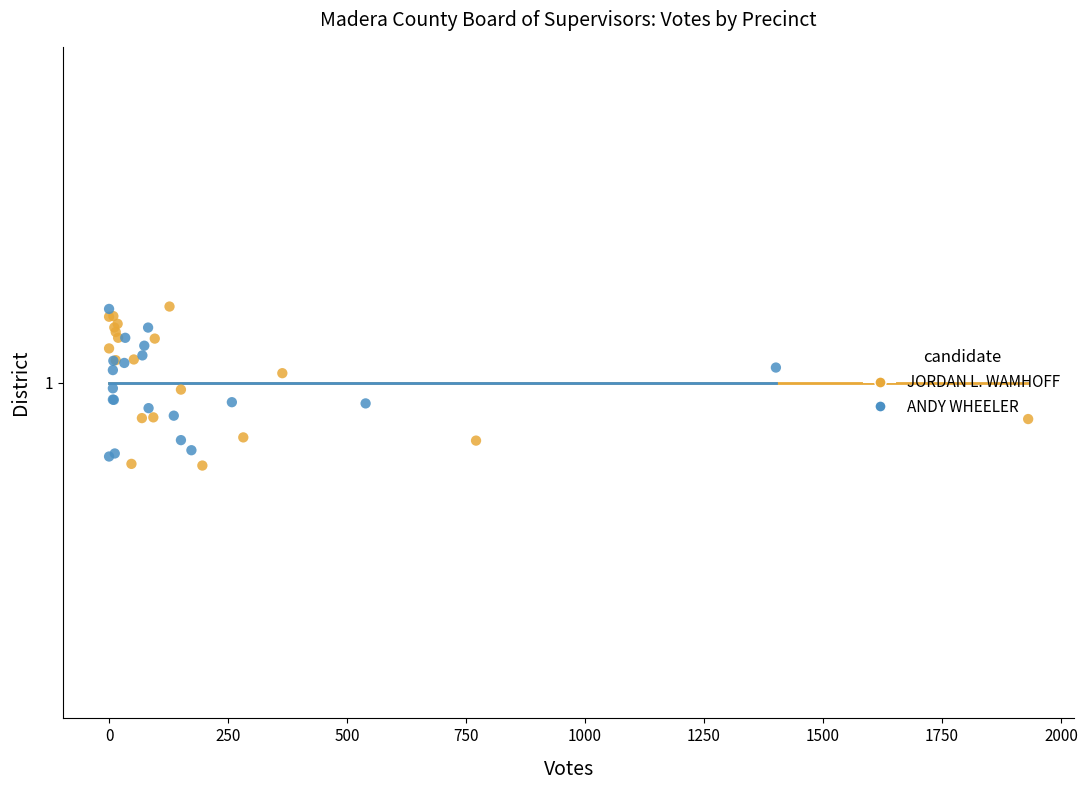

What are all the series names shown in the legend?

JORDAN L. WAMHOFF, ANDY WHEELER